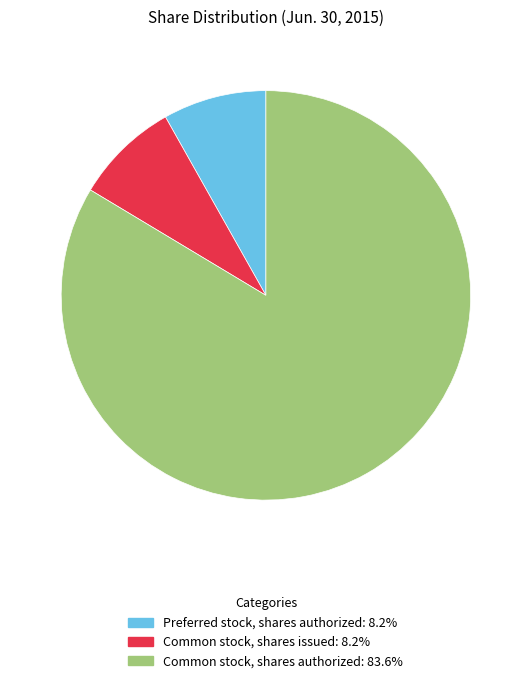

Combined, do Common stock, shares authorized and Preferred stock, shares authorized account for over 50%?

Yes